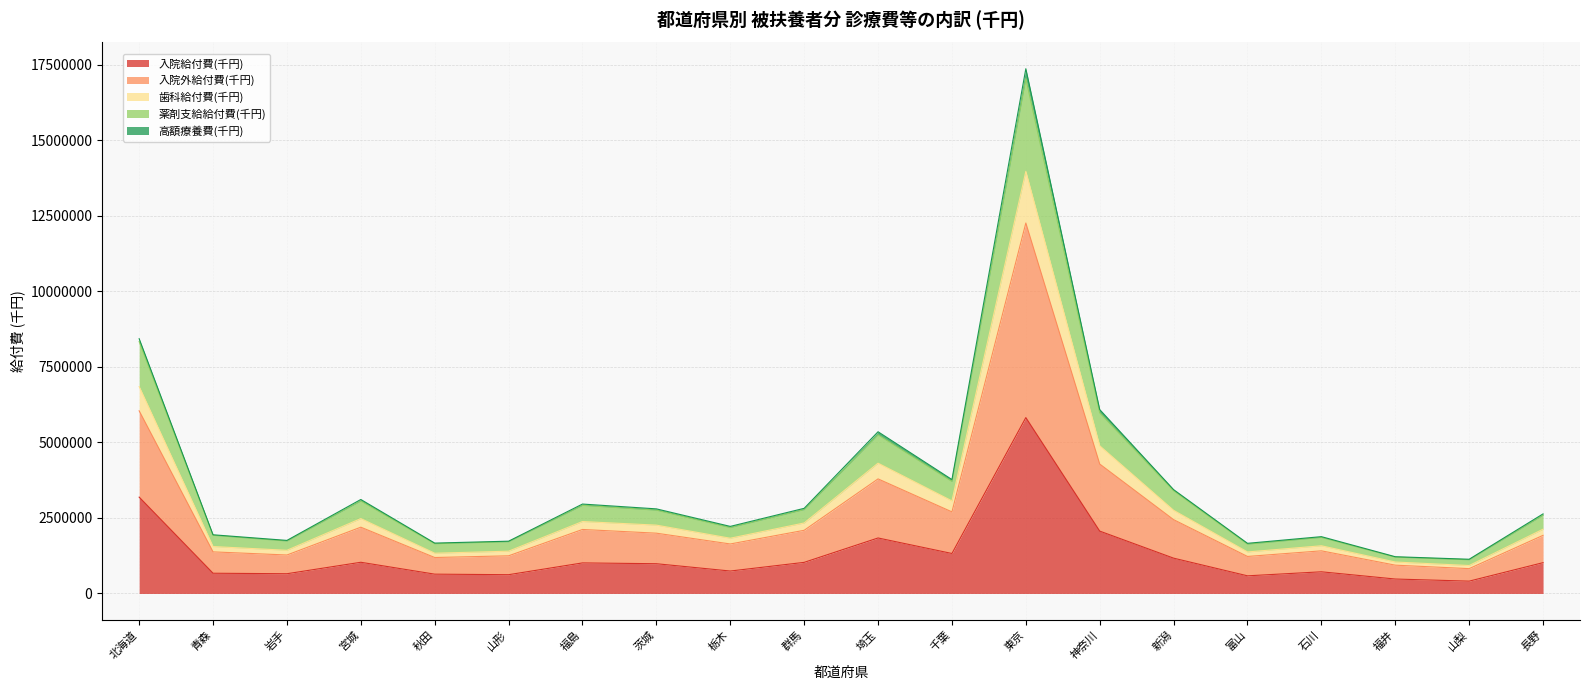

True or false: 入院給付費(千円) and 薬剤支給給付費(千円) intersect in this chart.

False